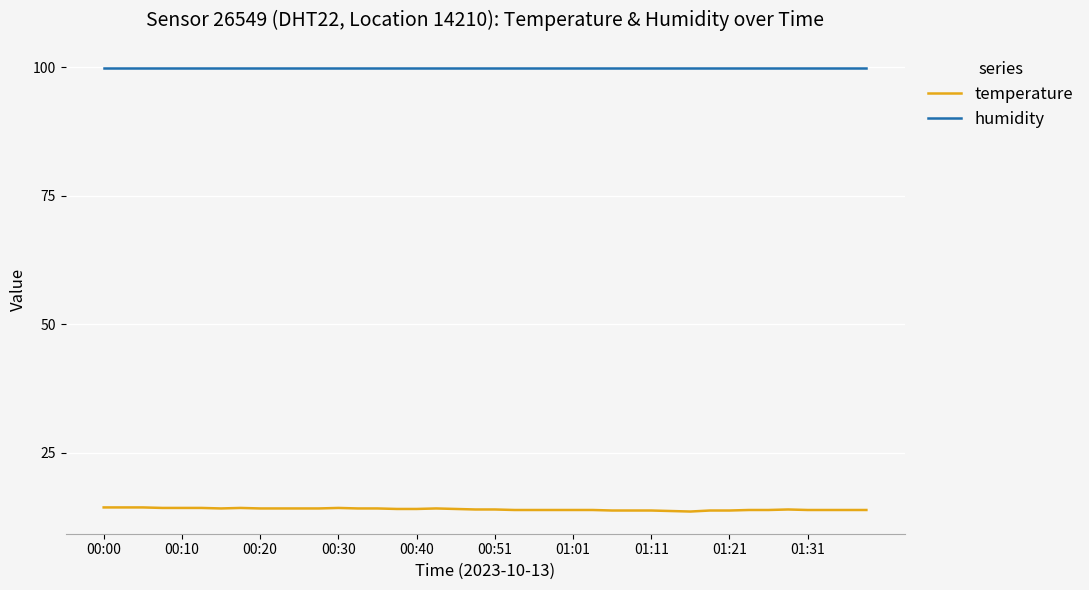

What is the average value of the humidity series?

99.9